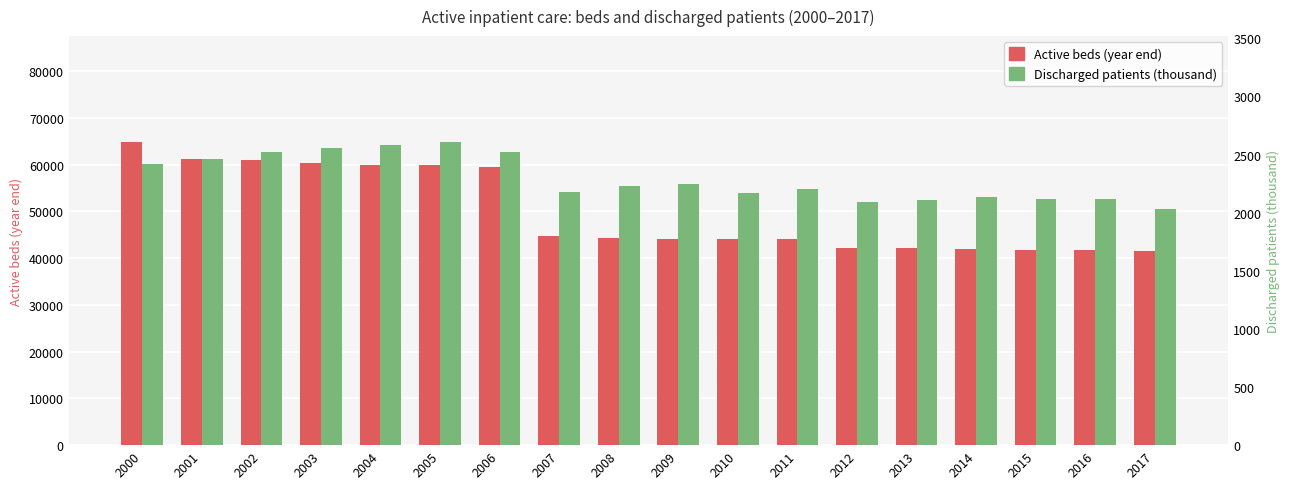

What is the difference between the highest and lowest values at 2016?

39637